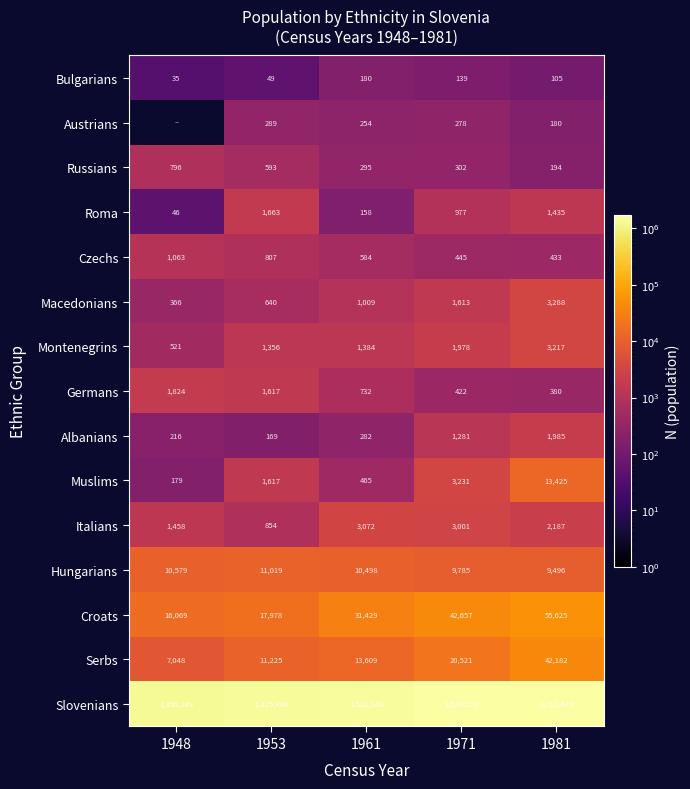

What is the difference between the maximum and minimum values in the Bulgarians series?

145